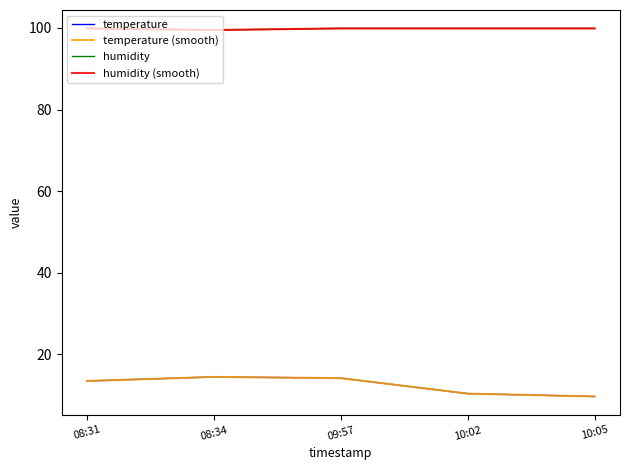

True or false: temperature and humidity (smooth) cross at least once.

False